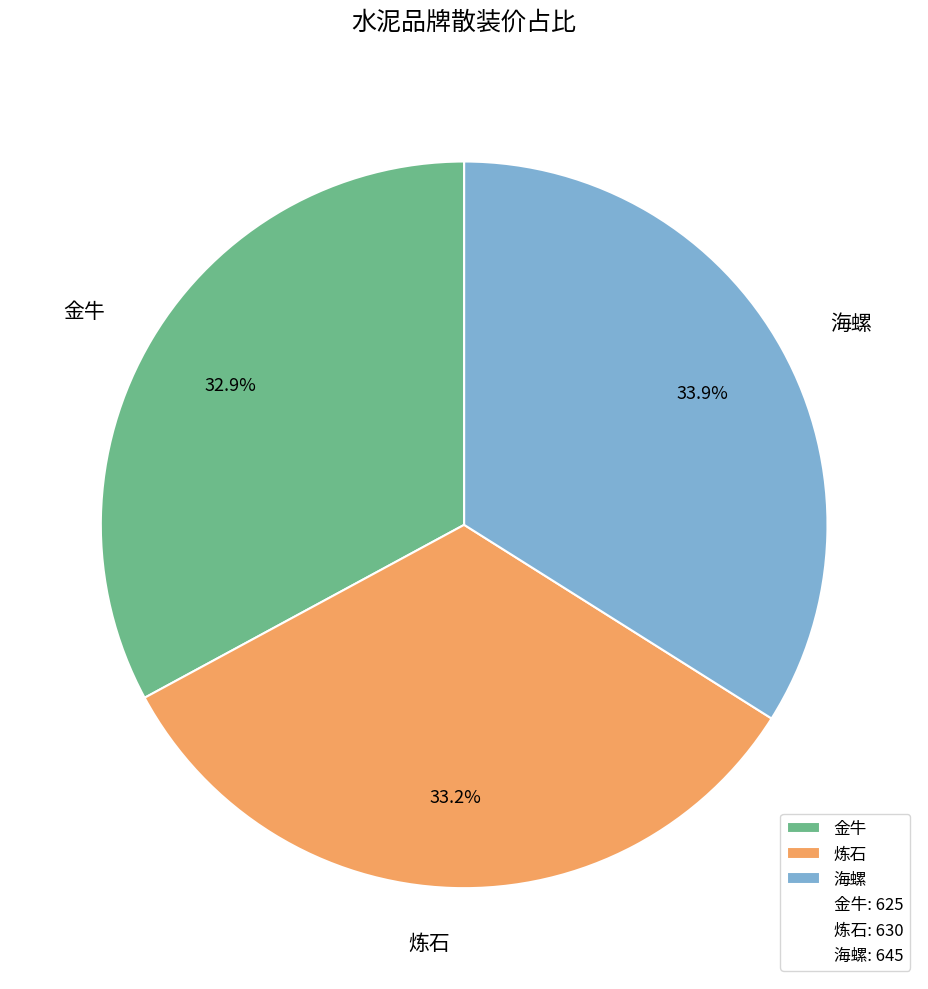

Does 炼石 represent more than half of the total?

No